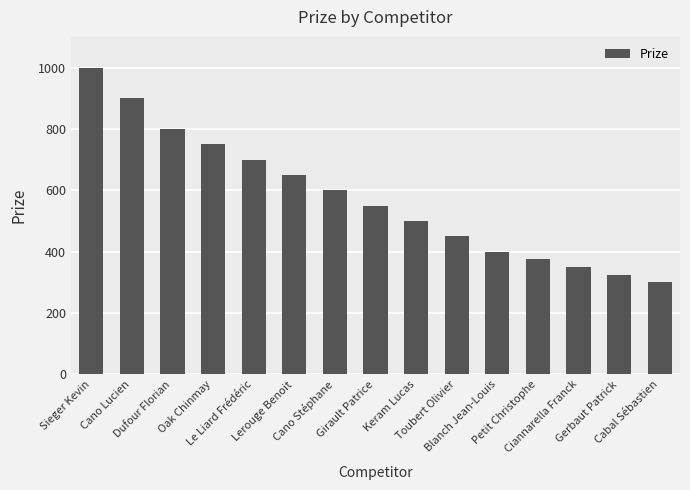

What value does the data have at Sieger Kevin?

1000